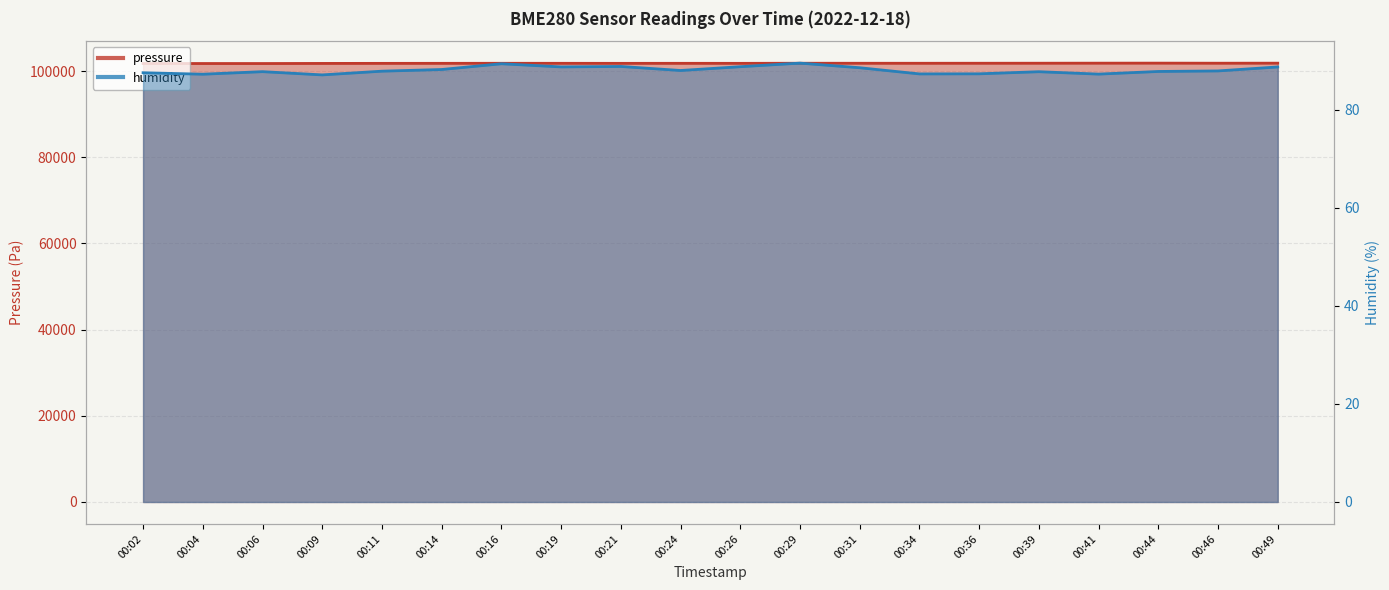

Between 00:06 and 00:26, which series saw the biggest shift?

pressure